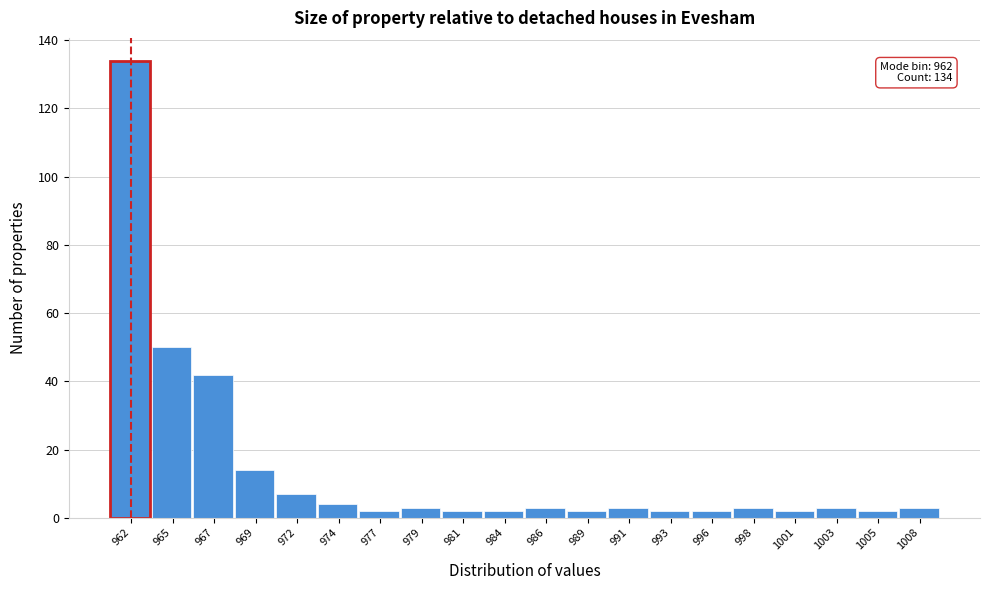

Which range on the x-axis has the tallest bar?

961.0 to 963.4